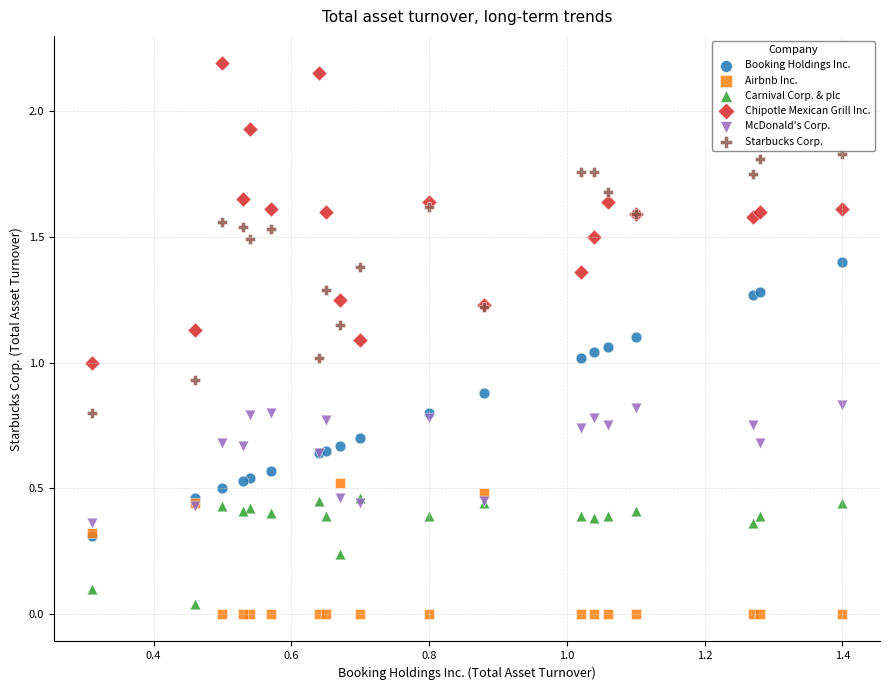

Which series reaches the maximum Y coordinate?

Chipotle Mexican Grill Inc.